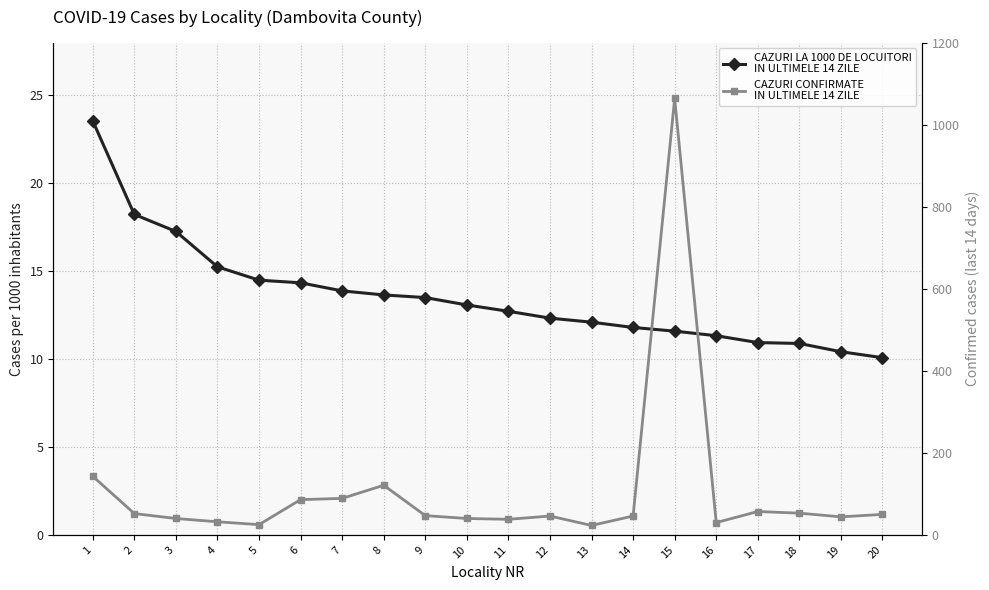

What is the difference between the maximum and second lowest values in the CAZURI CONFIRMATE IN ULTIMELE 14 ZILE series?

1039.0